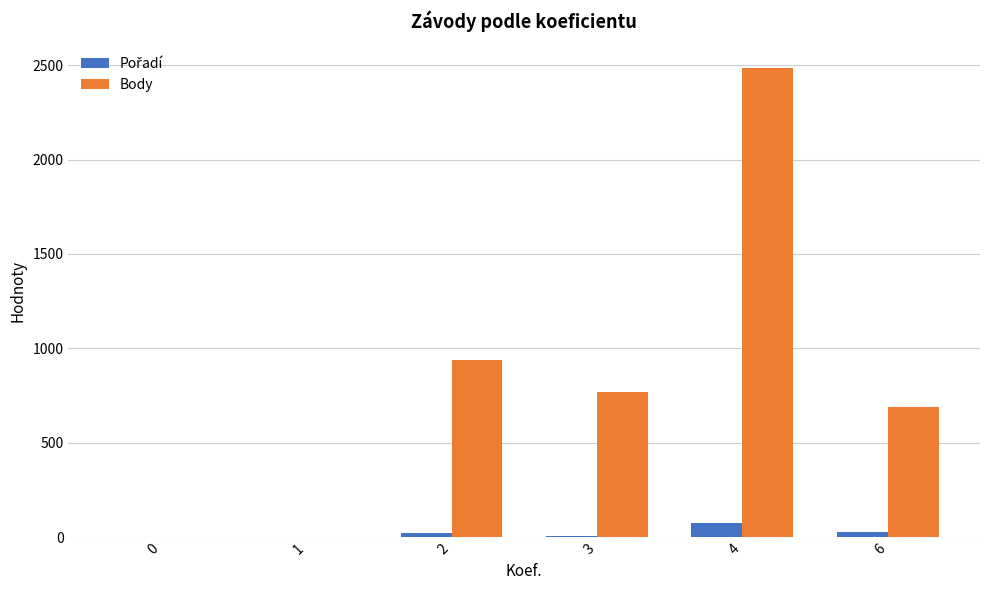

At which category is the sum across all series the highest?

4